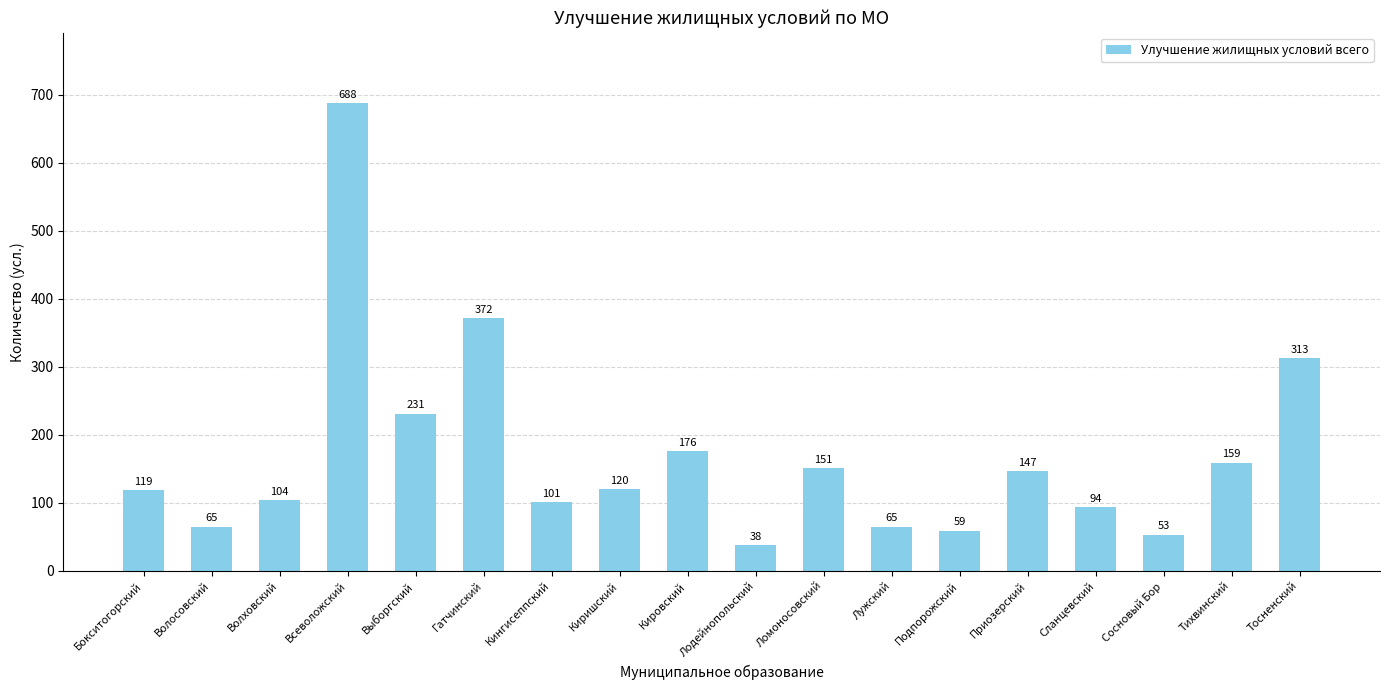

Which category has the highest value across all series?

Всеволожский